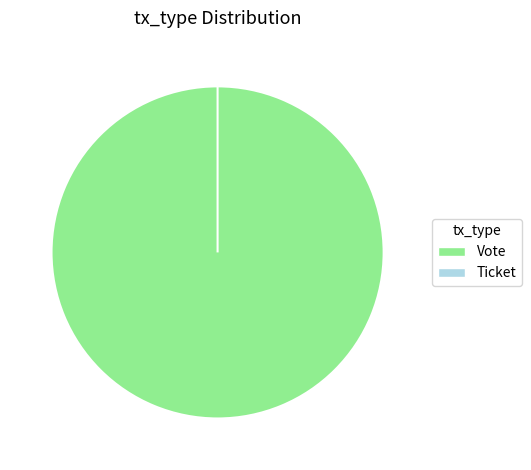

How many segments does this pie chart have?

2